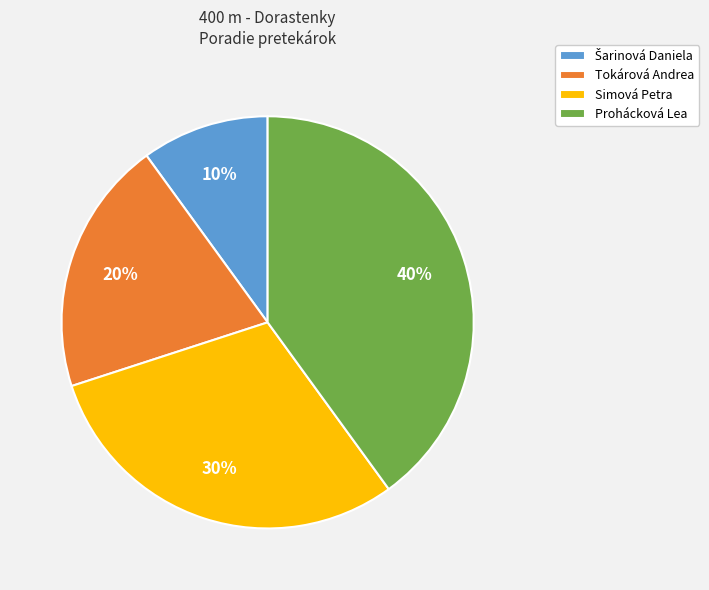

Does any single category account for the majority?

No